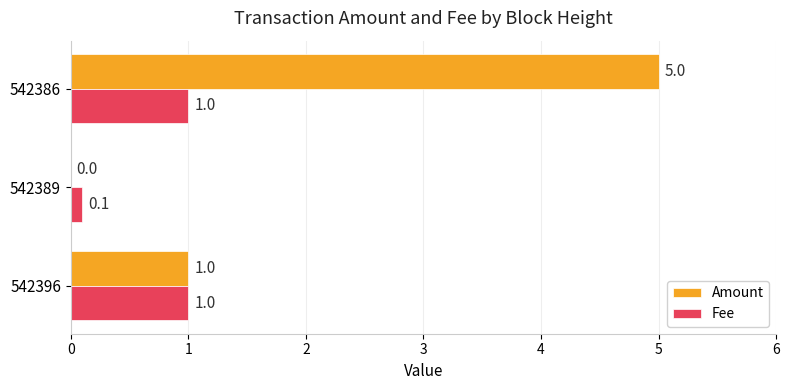

What is the sum of the Amount values at 542389 and 542386?

5.0